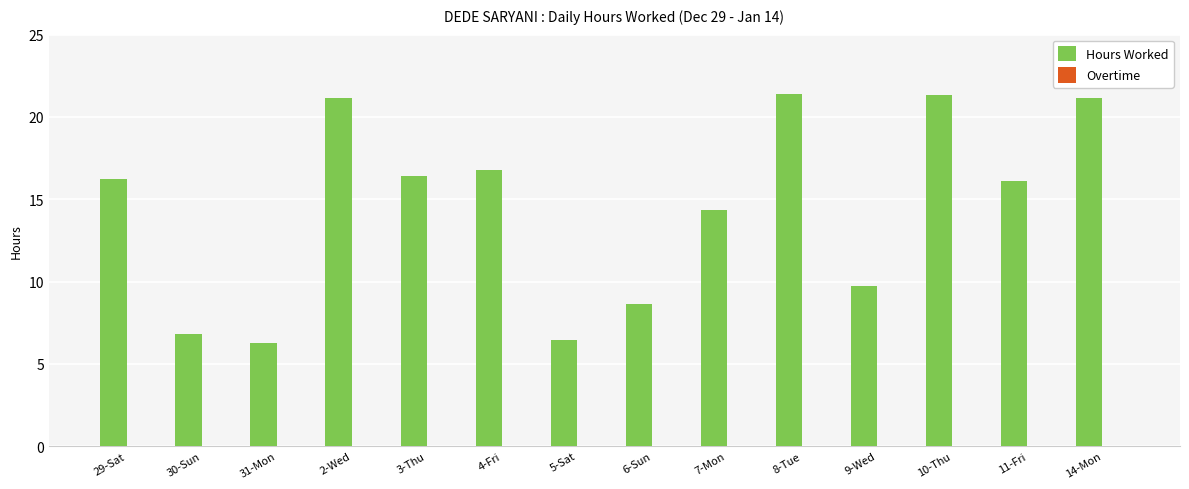

Is it true that the value at 6-Sun is 8.6?

True